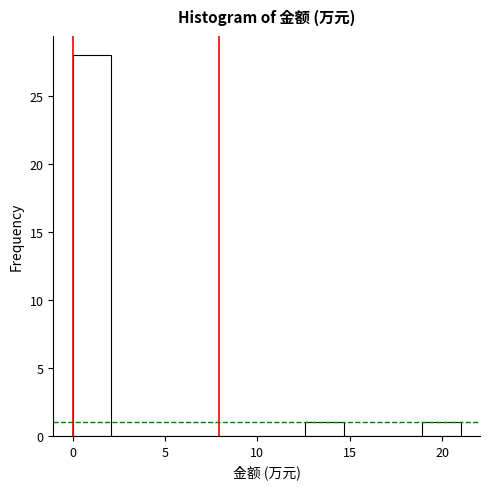

Over which range of the x-axis is the bar tallest?

0.0 to 2.1